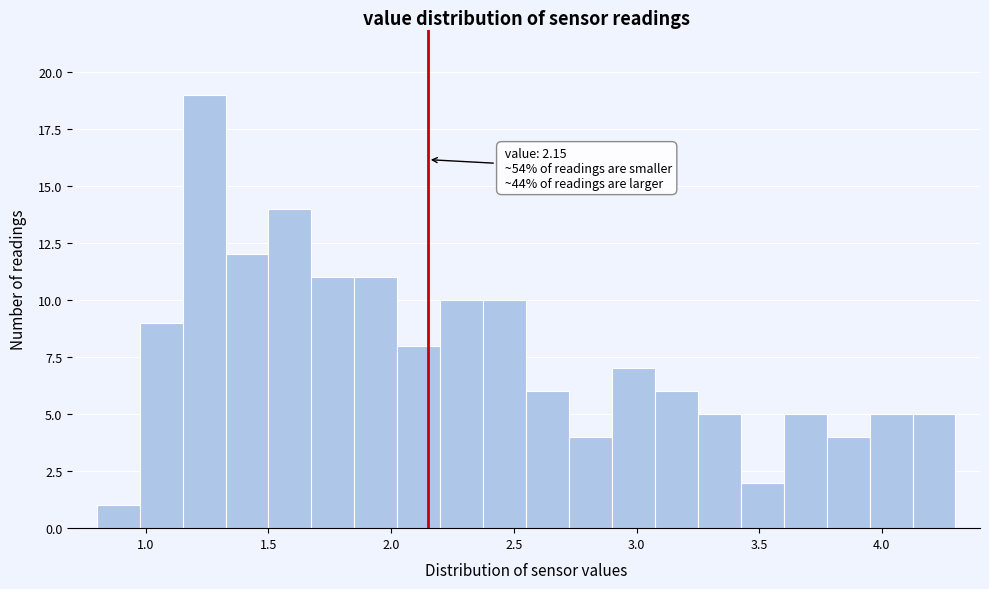

Around what value on the x-axis is the tallest bar? Give the approximate position of its centre, as read against the axis.

1.25